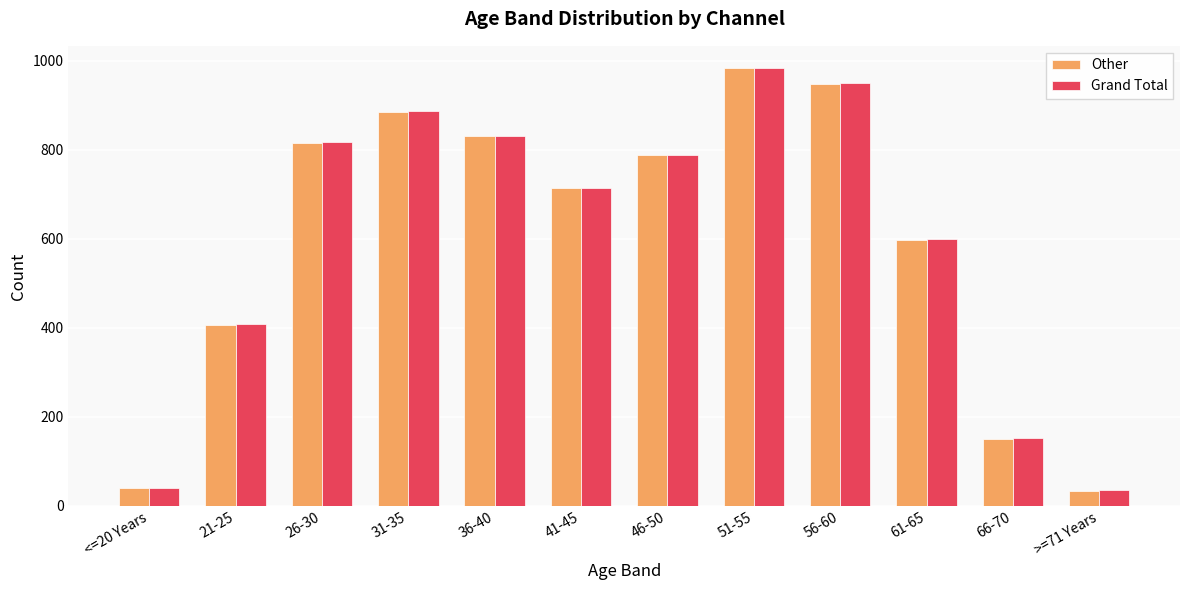

Reading left to right, extract all data points from this chart.

Other: <=20 Years=41	21-25=406	26-30=816	31-35=884	36-40=830	41-45=714	46-50=789	51-55=983	56-60=947	61-65=598	66-70=151	>=71 Years=33
Grand Total: <=20 Years=41	21-25=408	26-30=818	31-35=887	36-40=831	41-45=715	46-50=789	51-55=984	56-60=949	61-65=600	66-70=152	>=71 Years=36